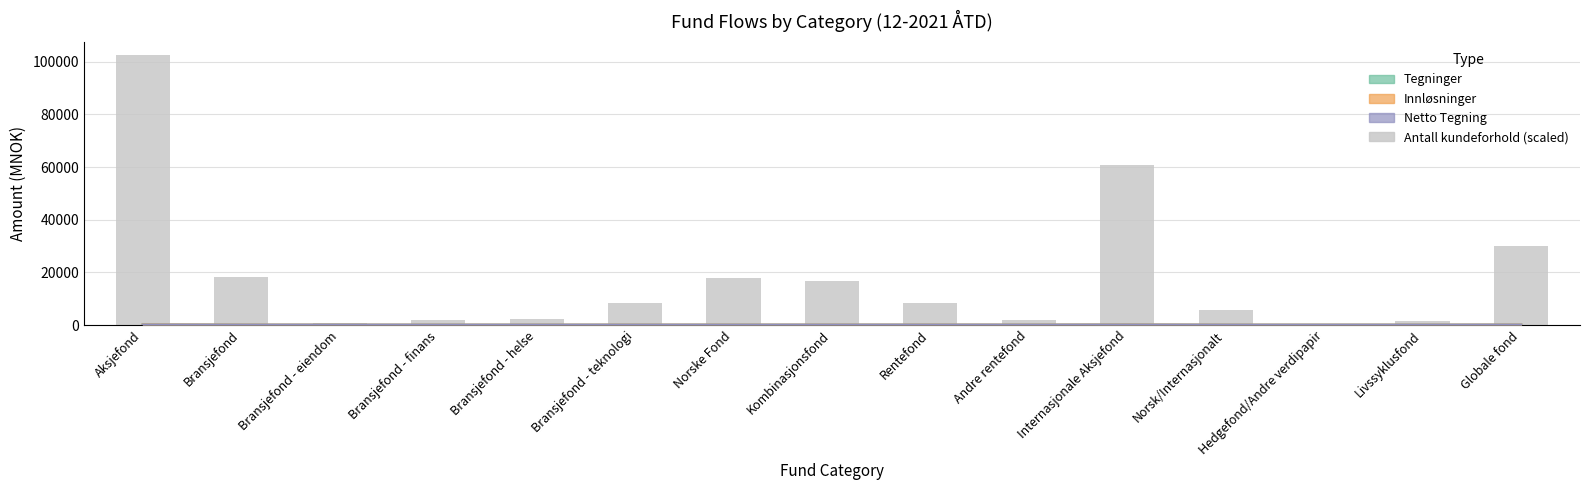

At which category does the chart reach its peak across all series?

Aksjefond